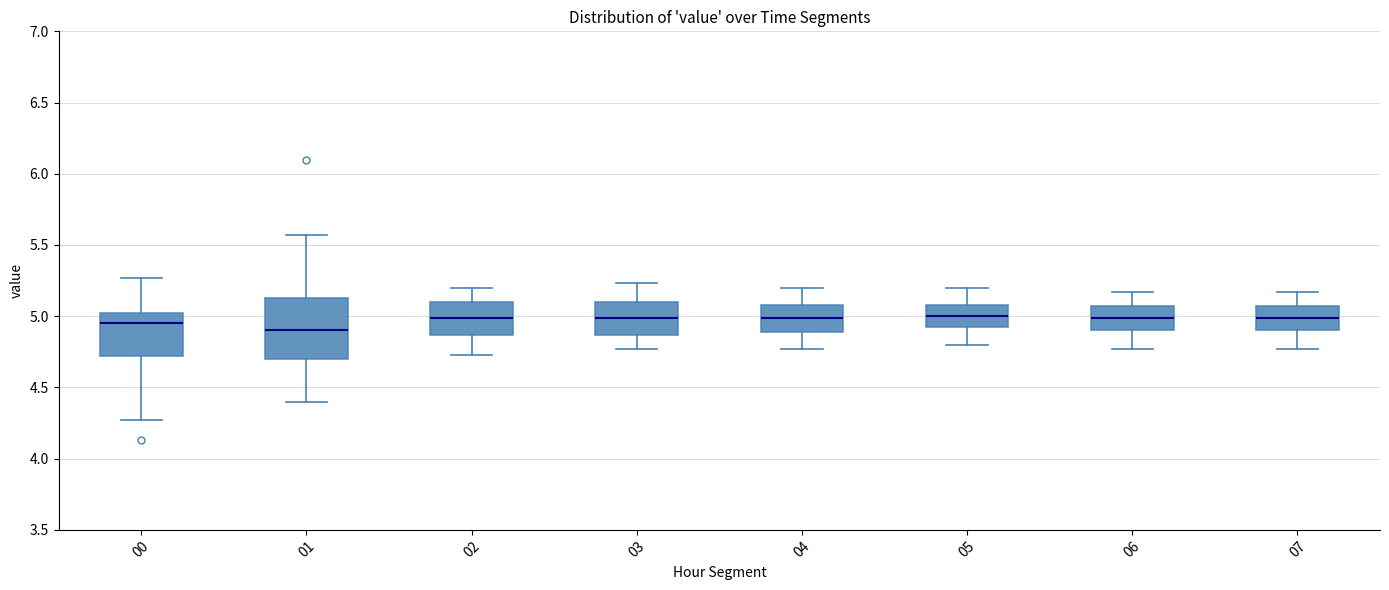

Reading left to right, transcribe this box plot: for each box, give where its median line is, the range the box spans, and where its two whiskers end, as read against the y-axis. The values are not printed on the chart, so give them approximately, as read against the axis.

00: median 4.95, box 4.70 to 5.05, whiskers 4.25 to 5.25
01: median 4.90, box 4.70 to 5.15, whiskers 4.40 to 5.55
02: median 5.00, box 4.85 to 5.10, whiskers 4.75 to 5.20
03: median 5.00, box 4.85 to 5.10, whiskers 4.75 to 5.25
04: median 5.00, box 4.90 to 5.10, whiskers 4.75 to 5.20
05: median 5.00, box 4.90 to 5.10, whiskers 4.80 to 5.20
06: median 5.00, box 4.90 to 5.05, whiskers 4.75 to 5.15
07: median 5.00, box 4.90 to 5.05, whiskers 4.75 to 5.15